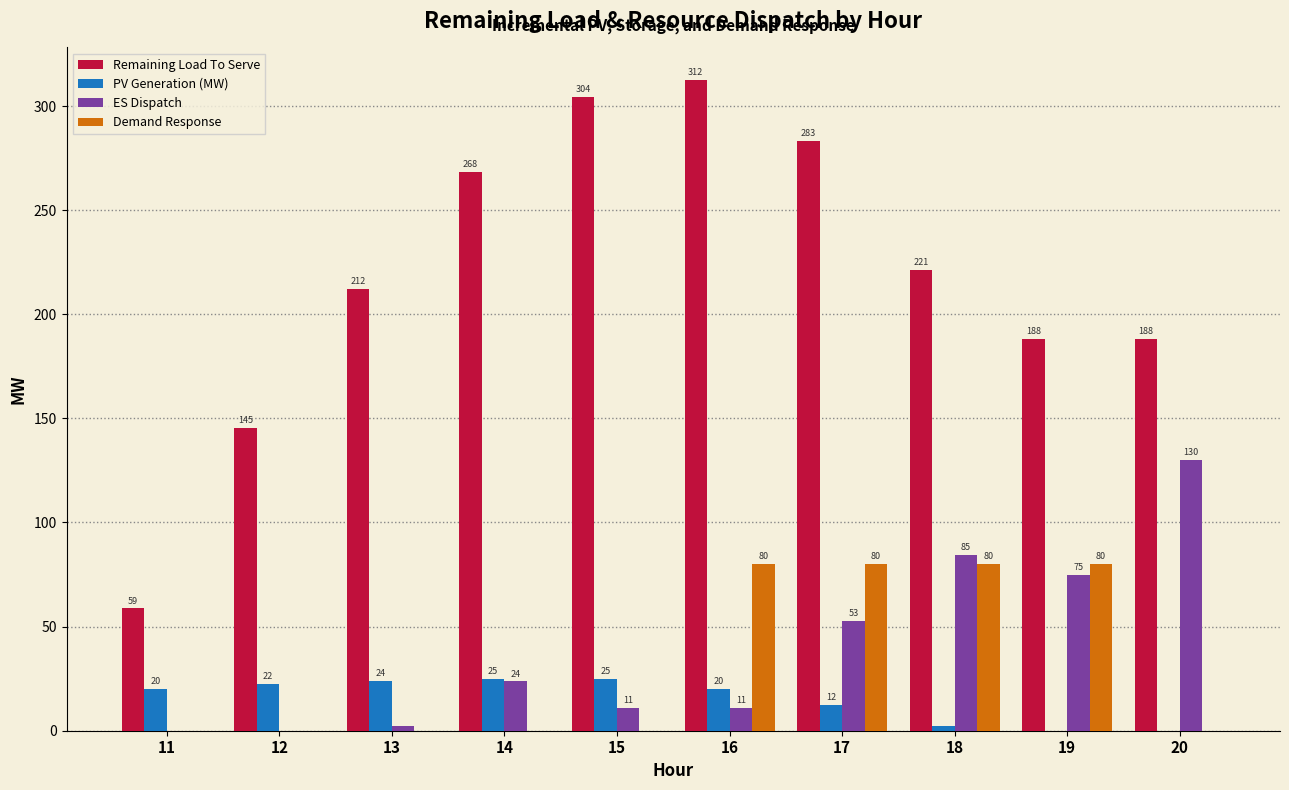

Where is PV Generation (MW) nearest to the value 12?

17